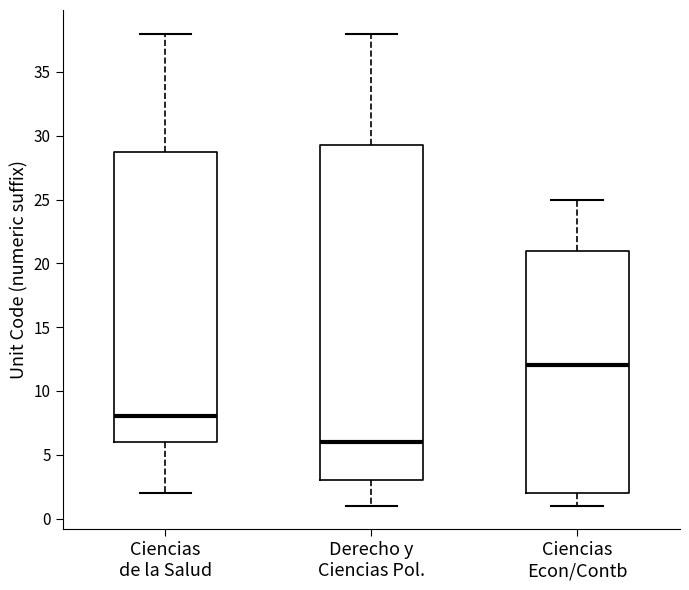

Comparing the boxes themselves (not the whiskers), which one is the tallest?

Derecho y Ciencias Pol.